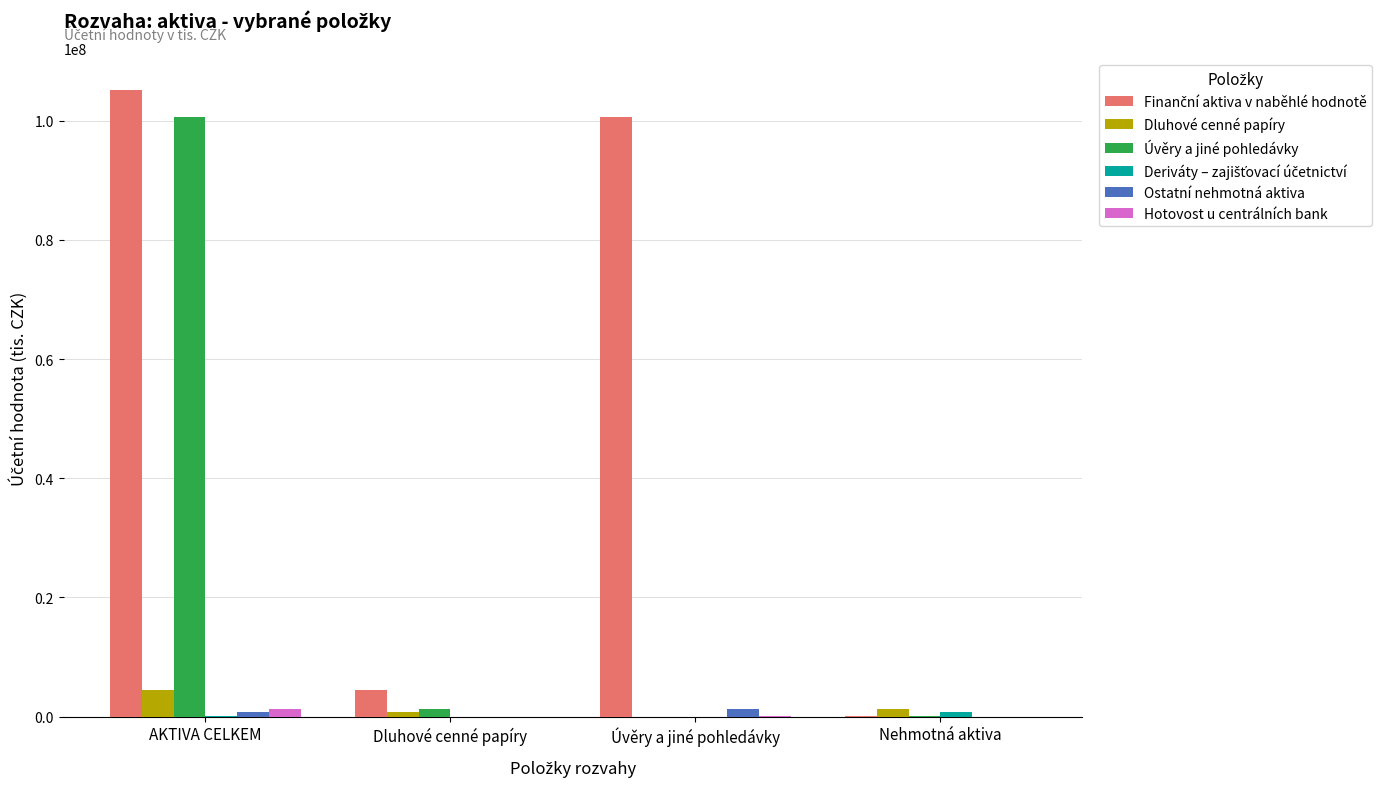

Read the Úvěry a jiné pohledávky value at Nehmotná aktiva.

101196.8